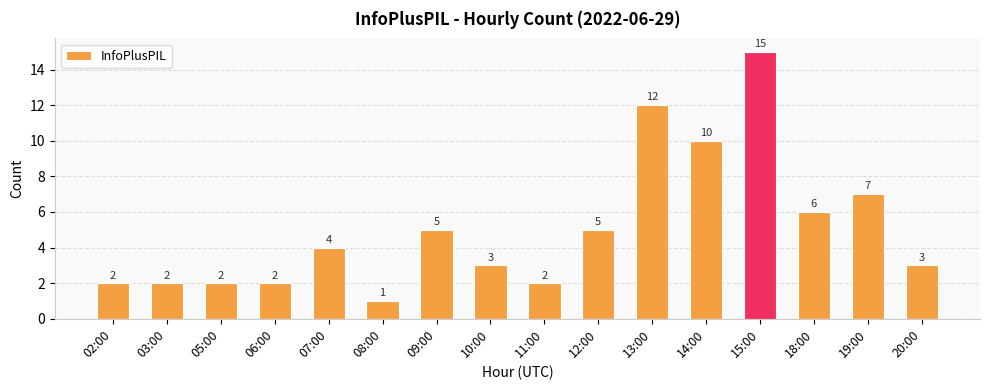

What is the difference between the values at 11:00 and 13:00?

10